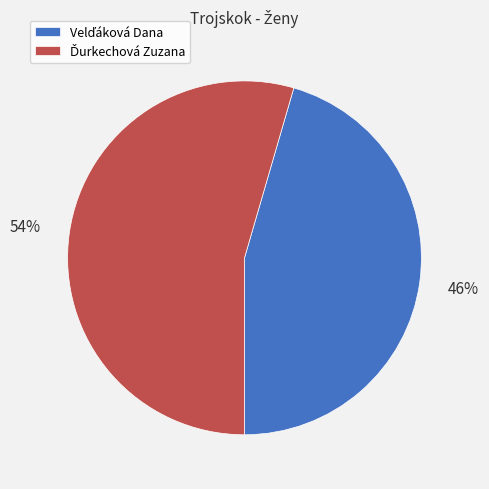

To the nearest percent, what is the average slice percentage?

50%